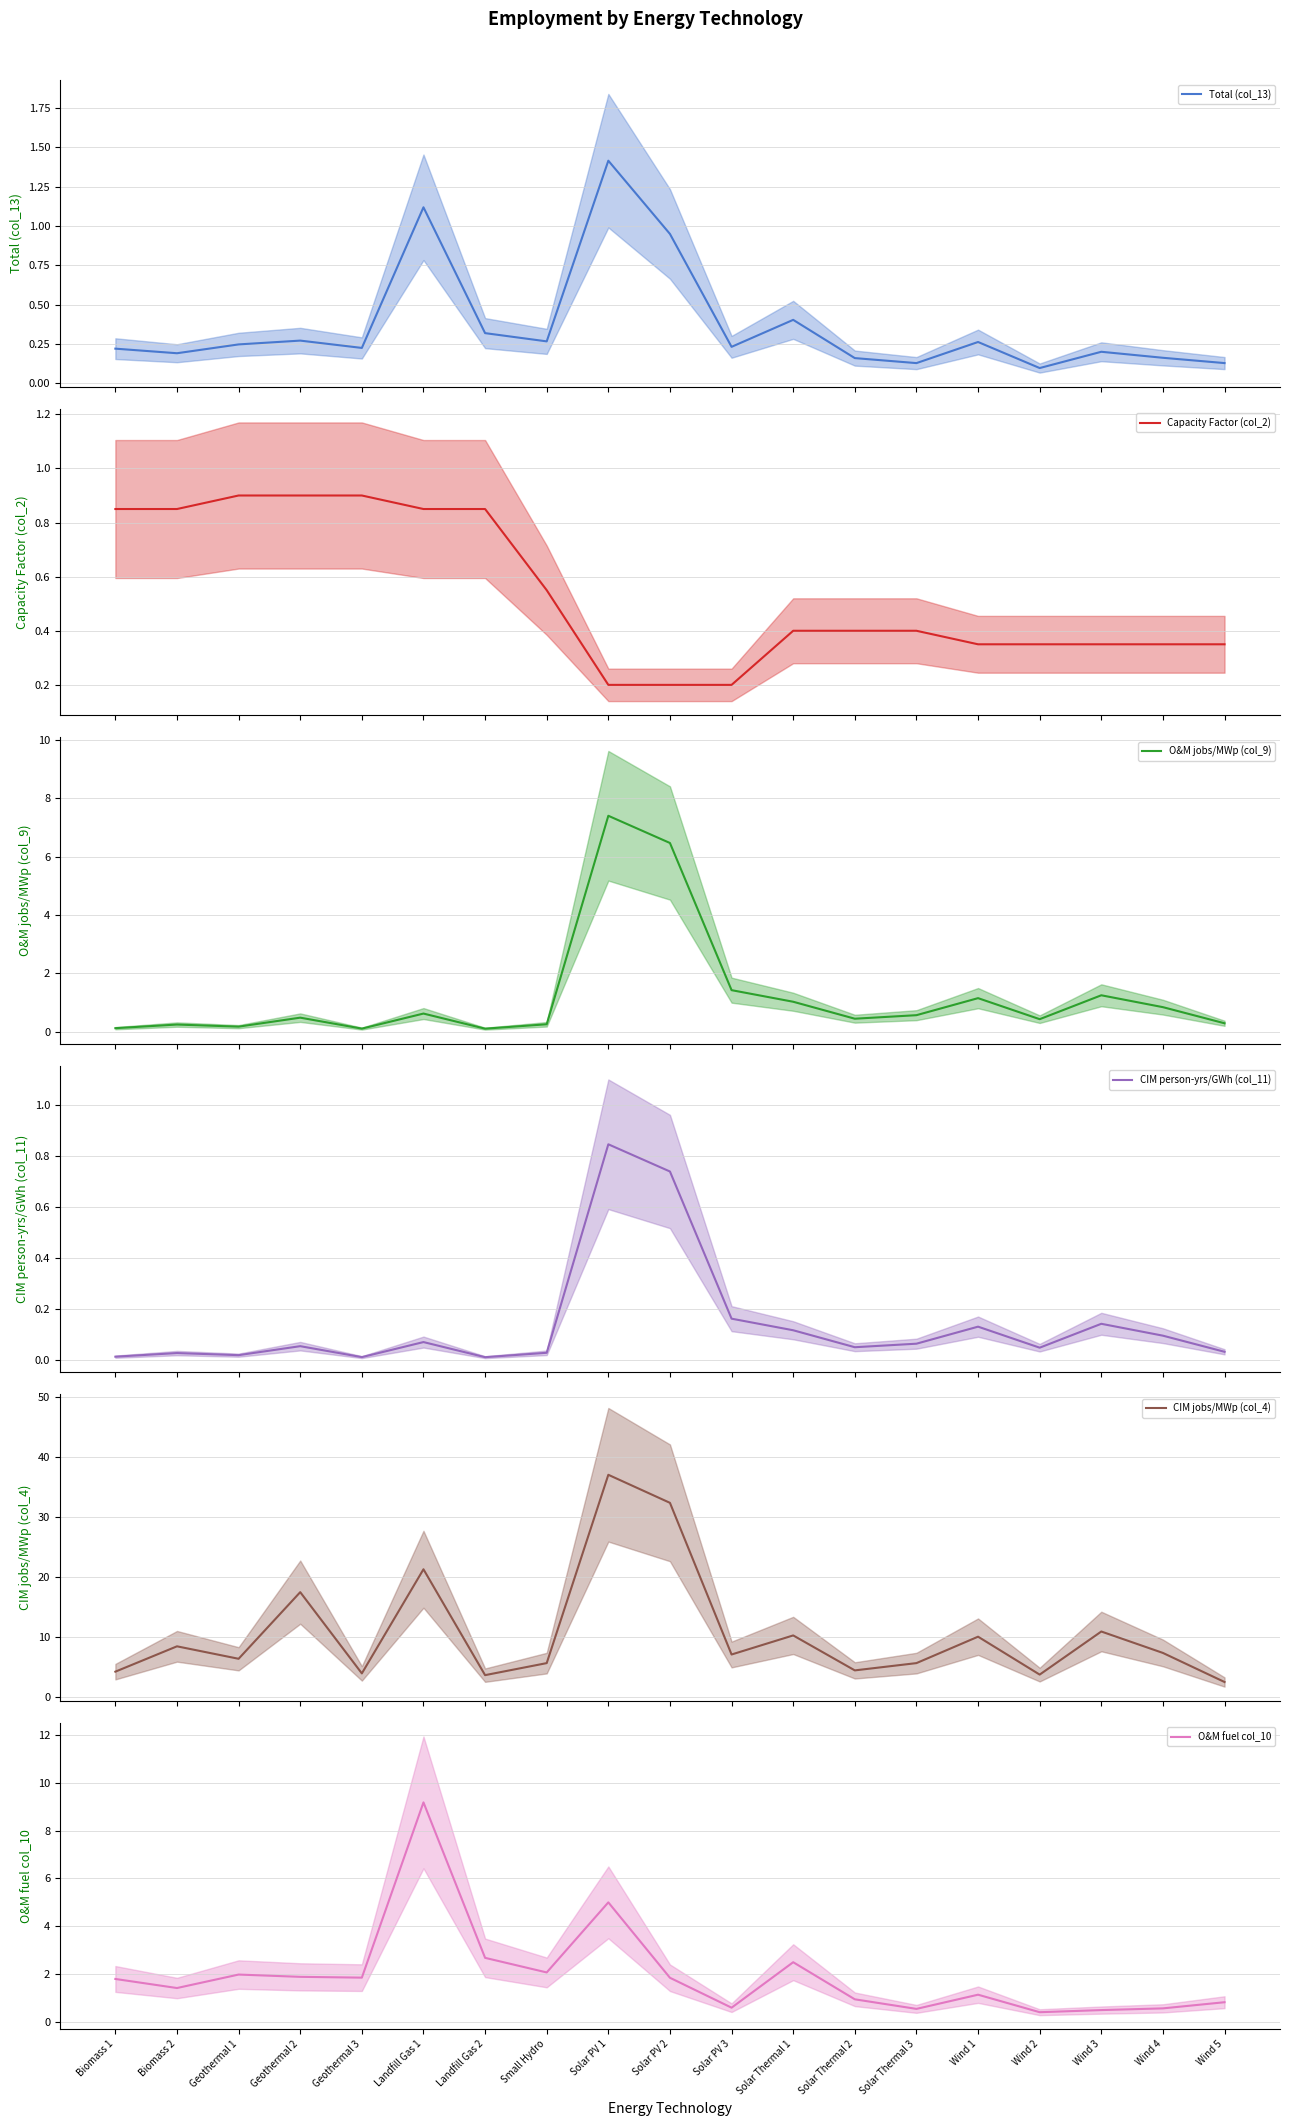

Which category has the highest value in the Total (col_13) series?

Solar PV 1